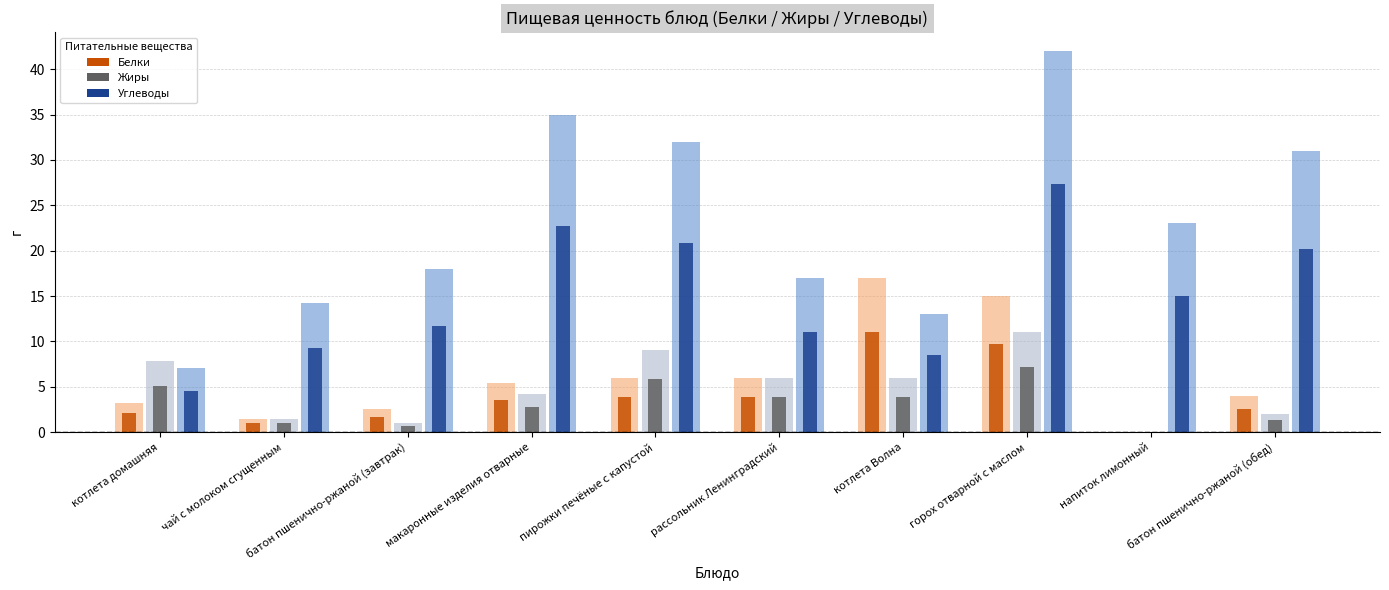

At which category does the chart reach its peak across all series?

горох отварной с маслом